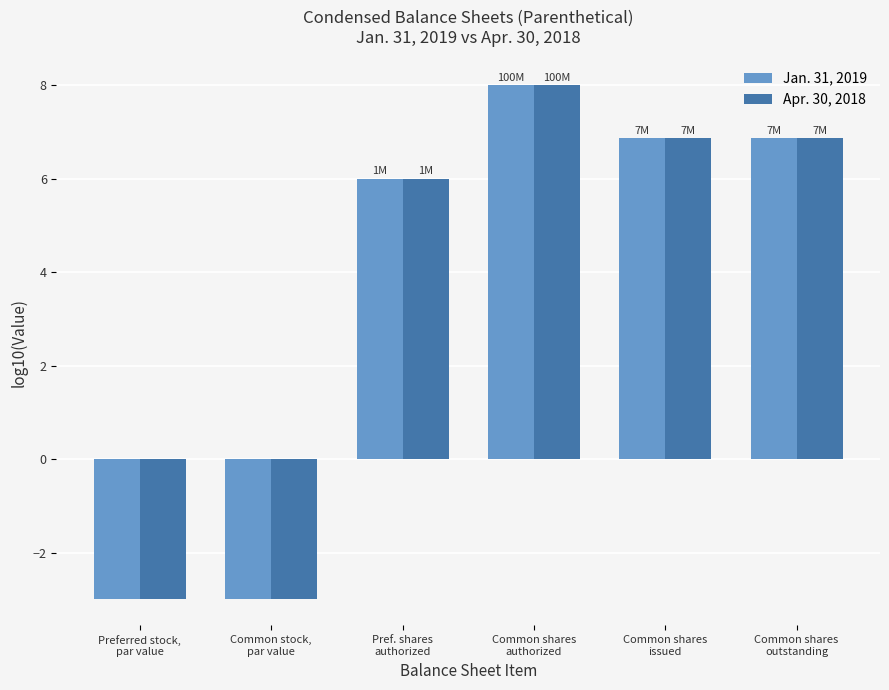

What is the label of the 2nd bar from the left?

Common stock,
par value